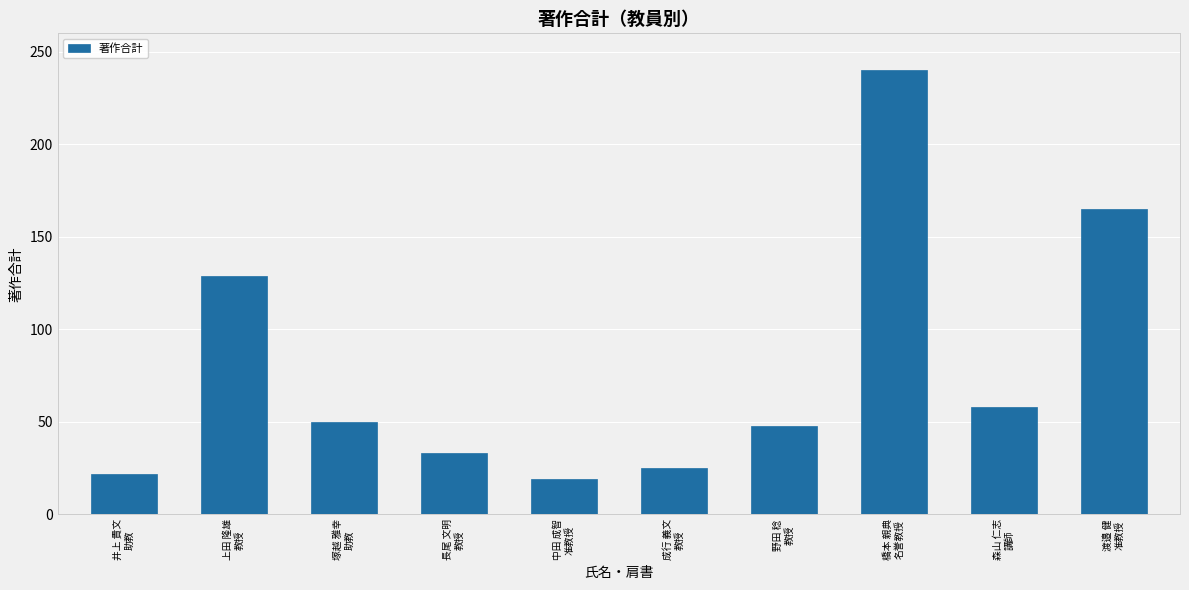

At which label does the data first exceed 50?

上田 隆雄
教授